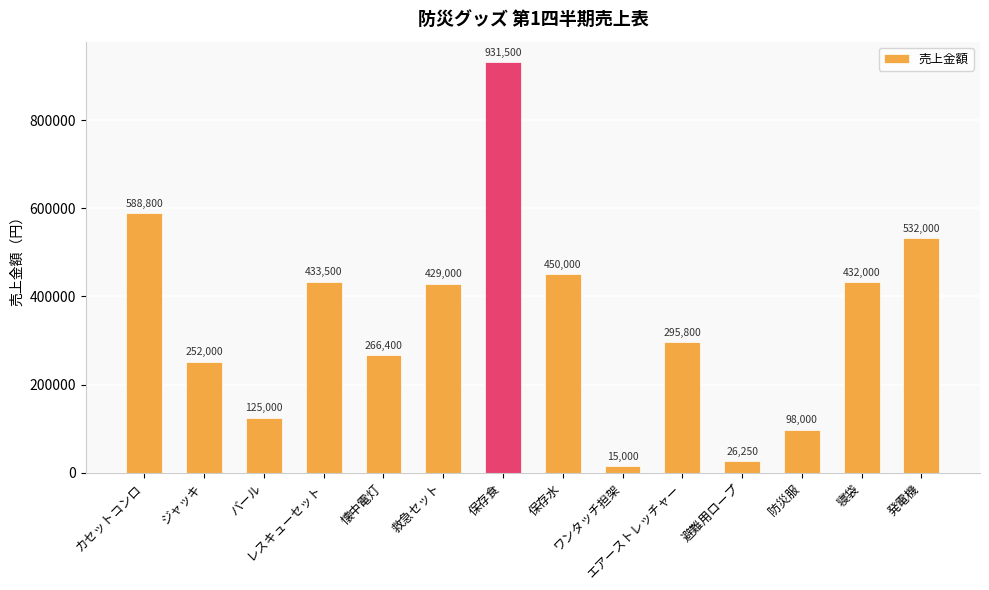

List the labels in order of value, largest first.

保存食, カセットコンロ, 発電機, 保存水, レスキューセット, 寝袋, 救急セット, エアーストレッチャー, 懐中電灯, ジャッキ, バール, 防災服, 避難用ロープ, ワンタッチ担架